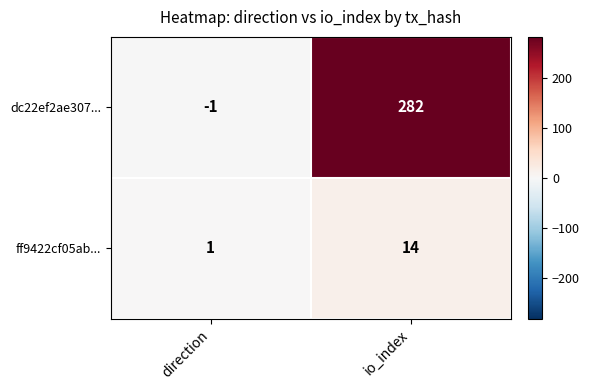

What value does the dc22ef2ae307... series have at io_index, to the nearest 50?

300